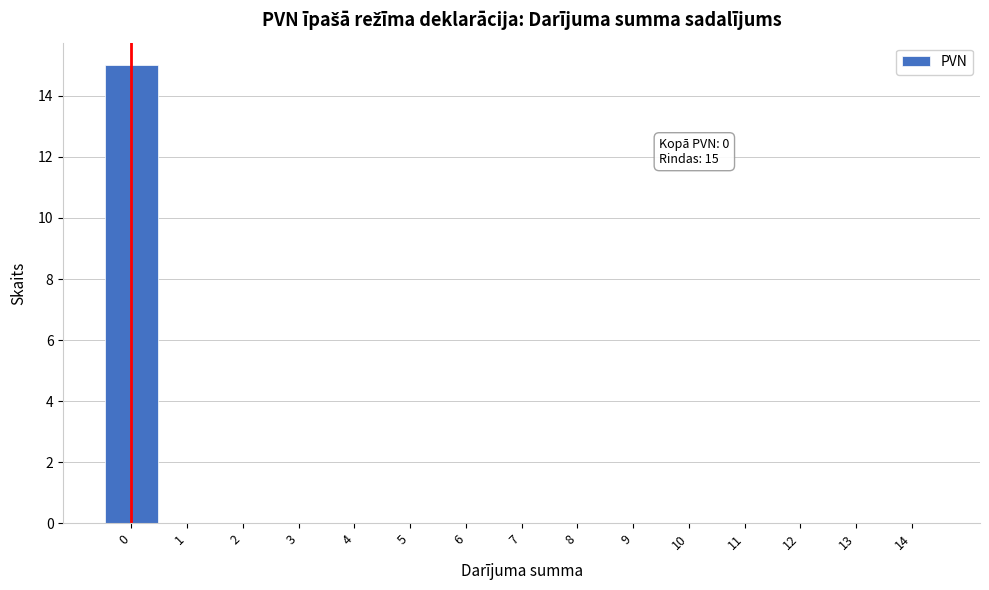

Reading right to left, transcribe all the data shown in this chart.

14=0	13=0	12=0	11=0	10=0	9=0	8=0	7=0	6=0	5=0	4=0	3=0	2=0	1=0	0=15